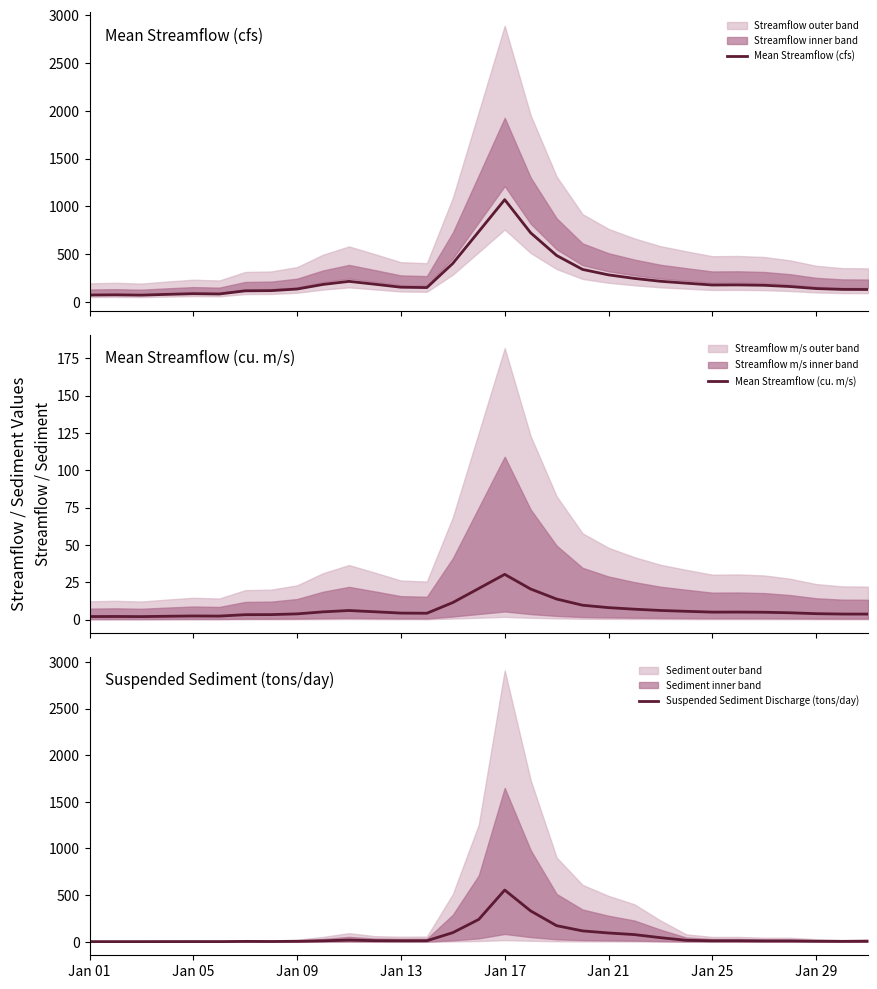

At which label does Suspended Sediment Discharge (tons/day) reach its peak?

Jan 17